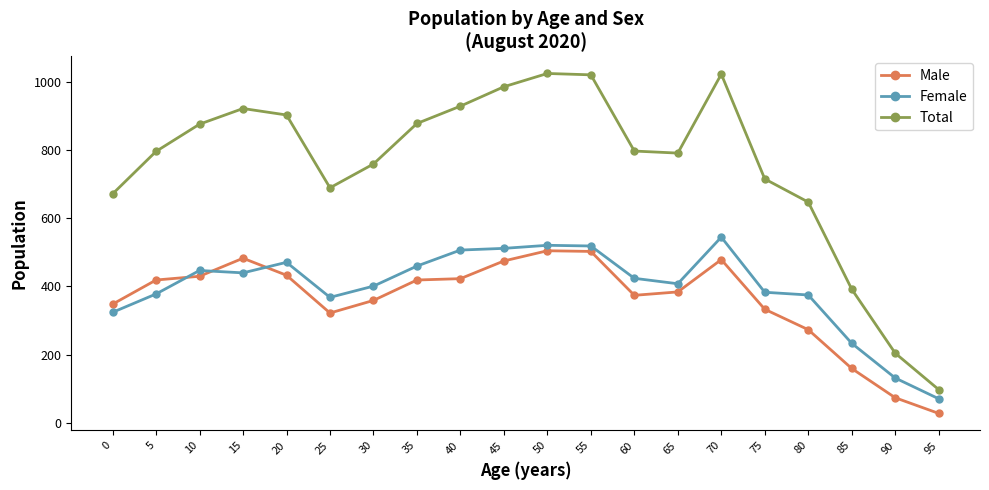

What is the average value of the Total series?

757